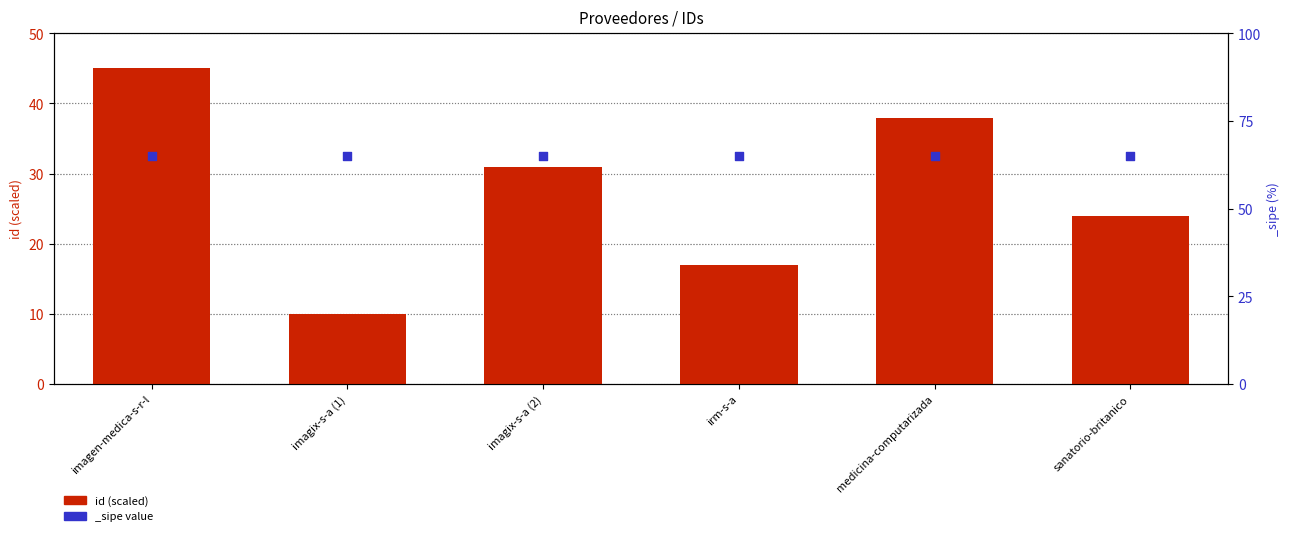

Between imagix-s-a (1) and irm-s-a, which is larger?

irm-s-a